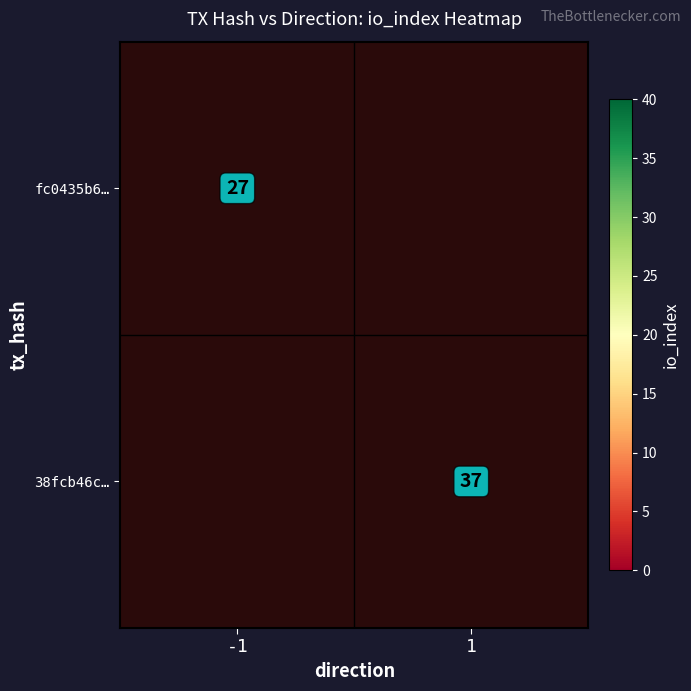

Is the value of 38fcb46c… at 1 greater than the value of fc0435b6… at -1?

Yes